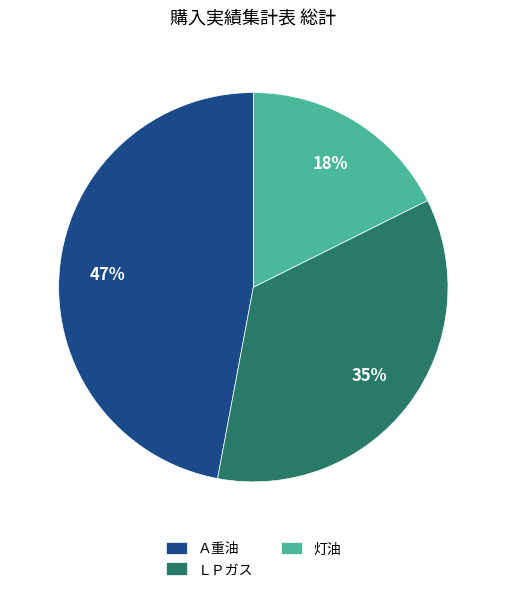

How many slices are in this pie chart?

3